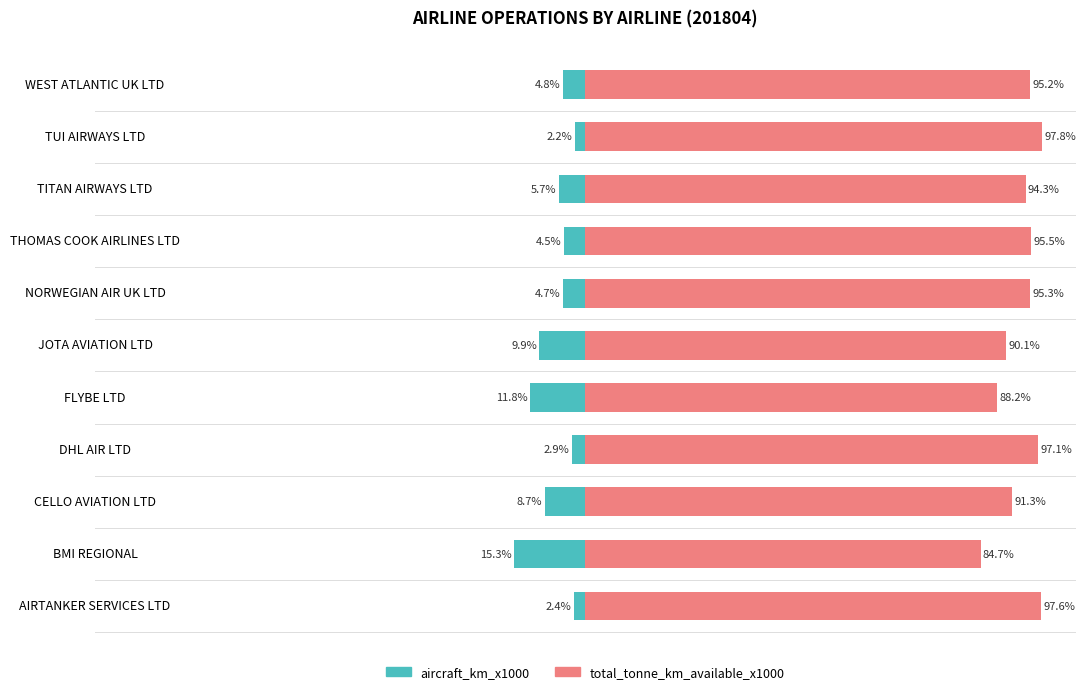

What is the value of the total_tonne_km_available_x1000 bar at the 6th from the left?

90.1